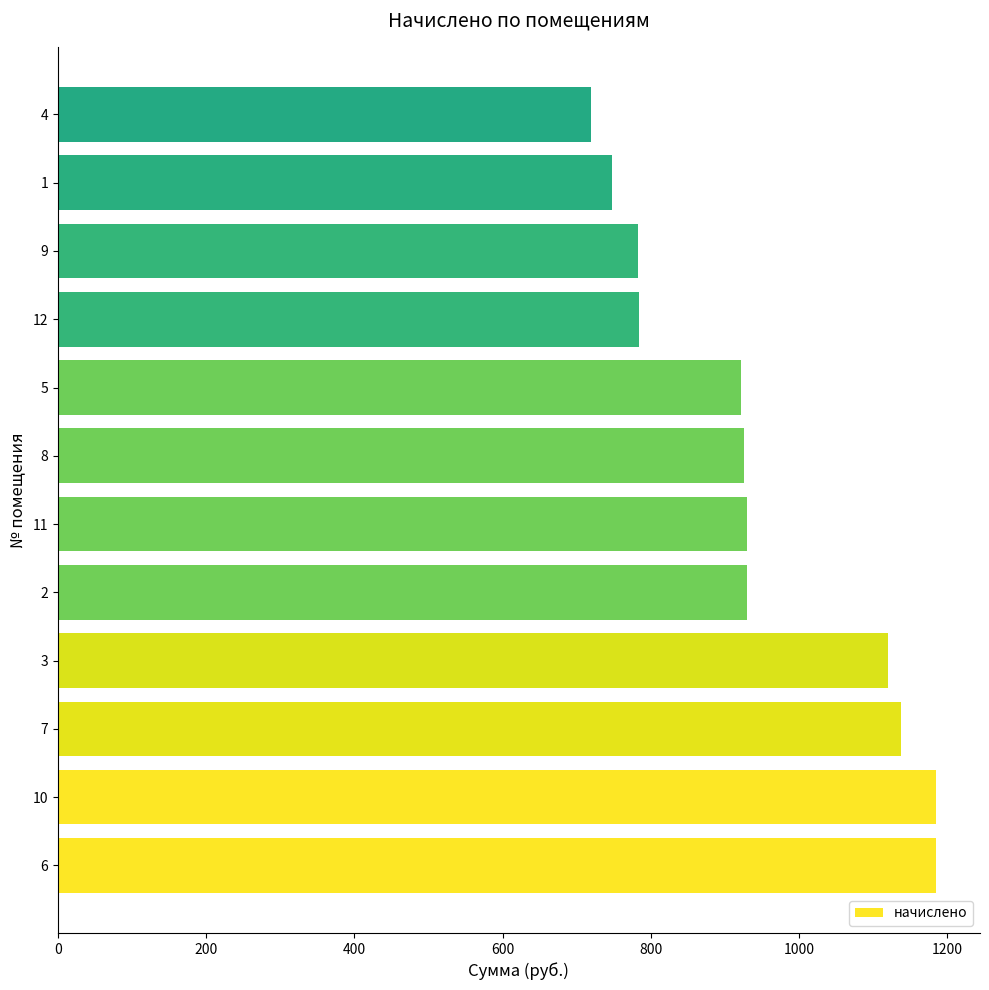

How many values are below 930?

6